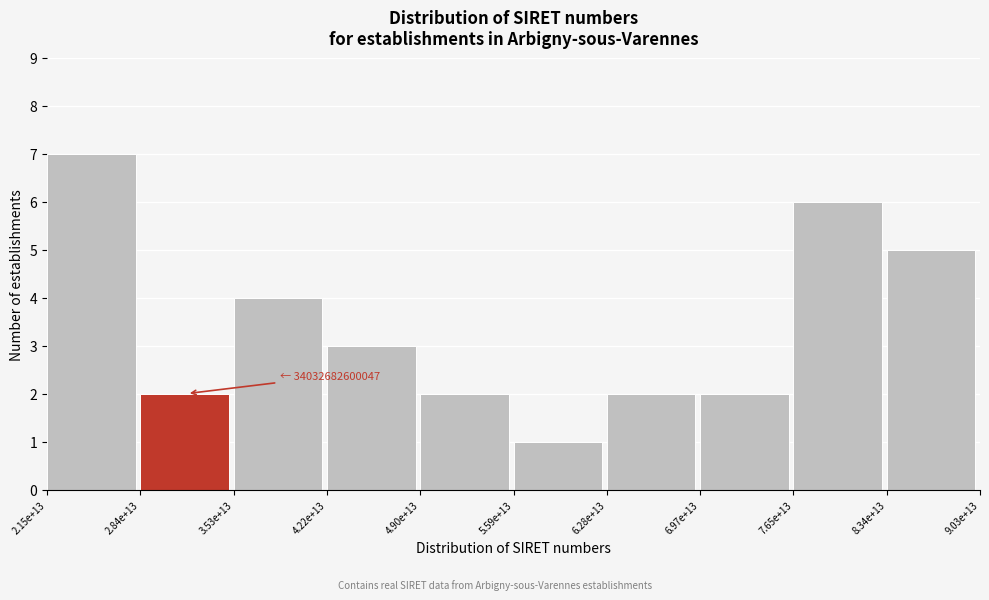

Reading left to right, extract all data points from this chart.

2.15e+13=7	2.84e+13=2	3.53e+13=4	4.22e+13=3	4.90e+13=2	5.59e+13=1	6.28e+13=2	6.97e+13=2	7.65e+13=6	8.34e+13=5